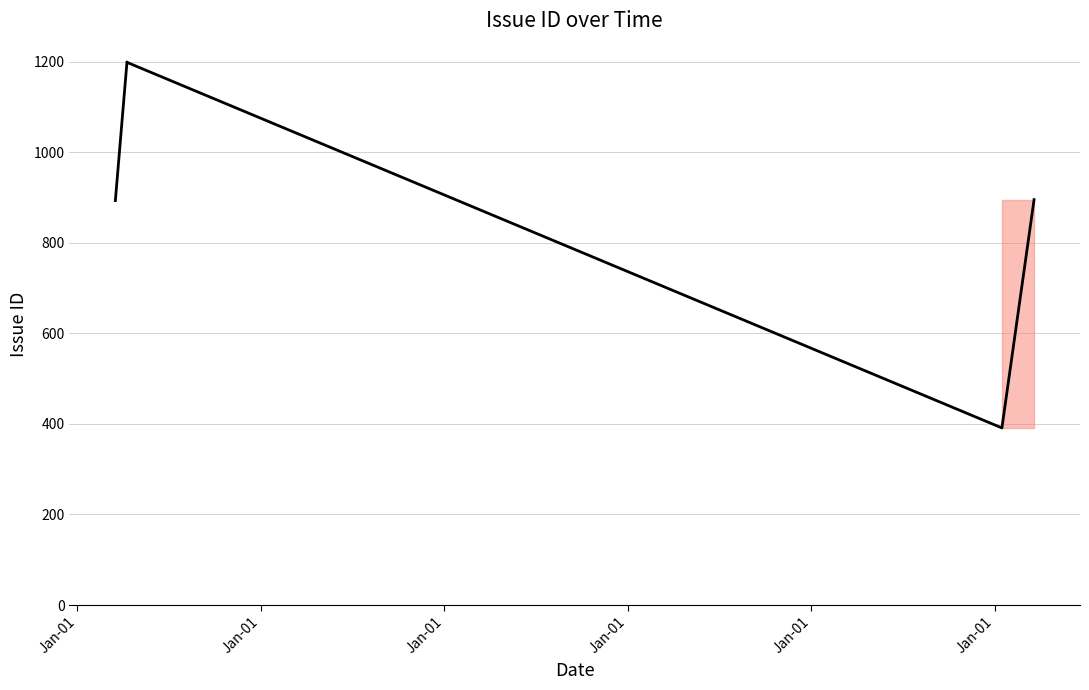

What is the change in value from Jan-01 to Jan-01?

+504